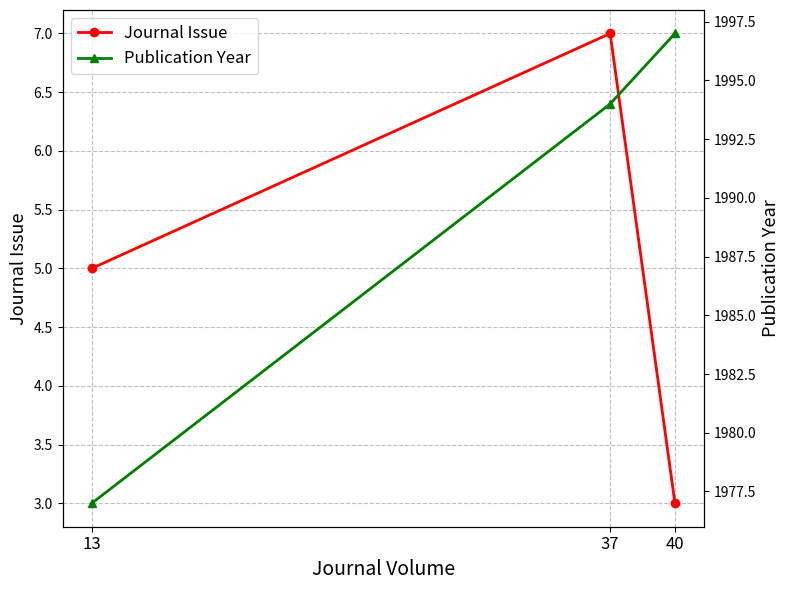

Which series has the largest total across all categories?

Publication Year